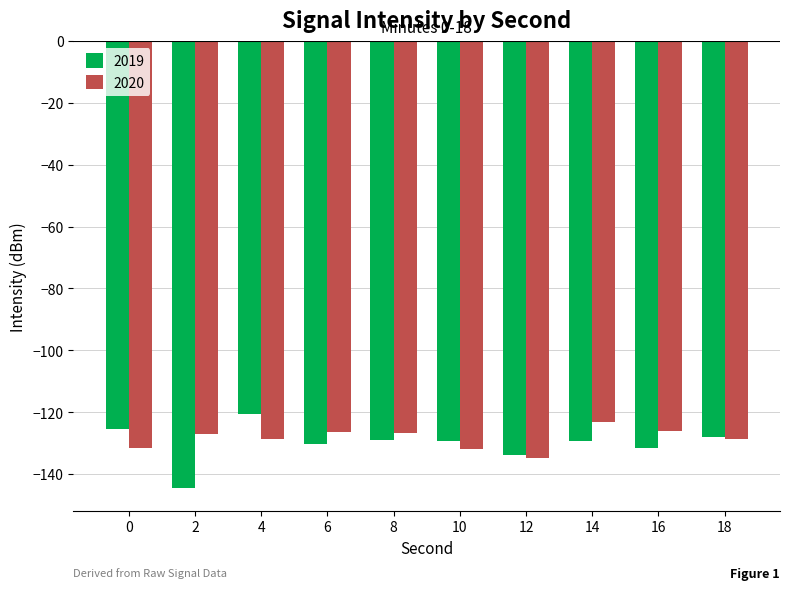

The 2019 series shows -186.1 at 4. True or false?

False